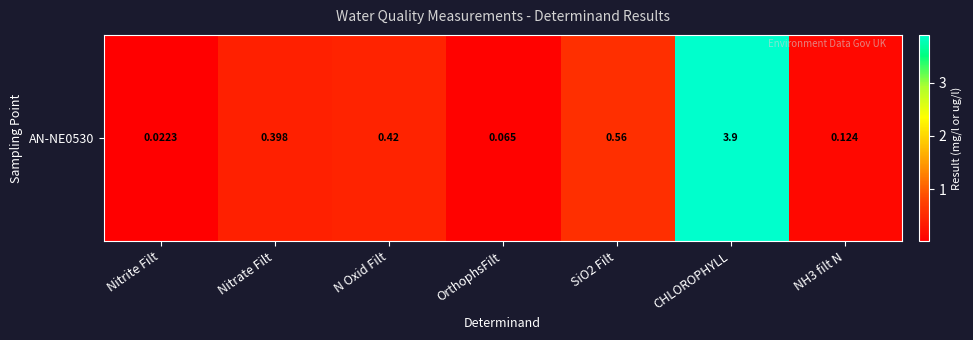

Between OrthophsFilt and NH3 filt N, which is larger?

NH3 filt N